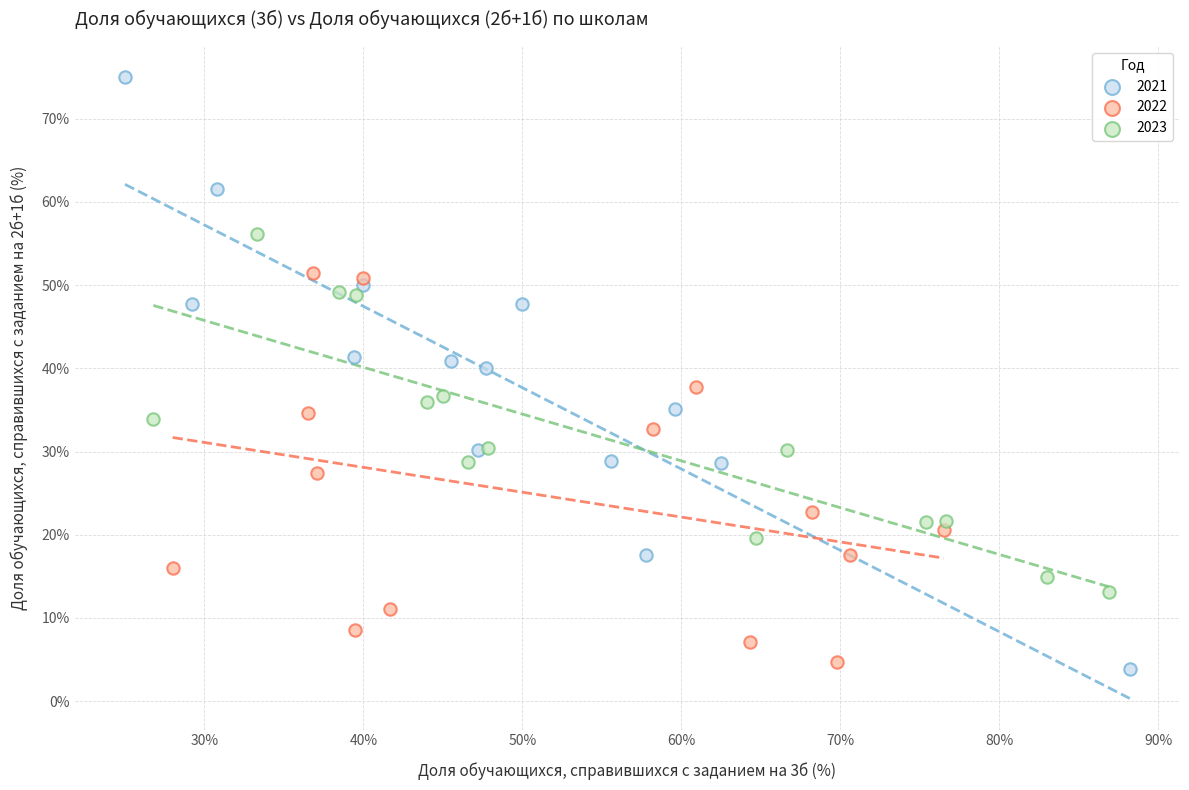

Which series has the largest Y range (max minus min)?

2021